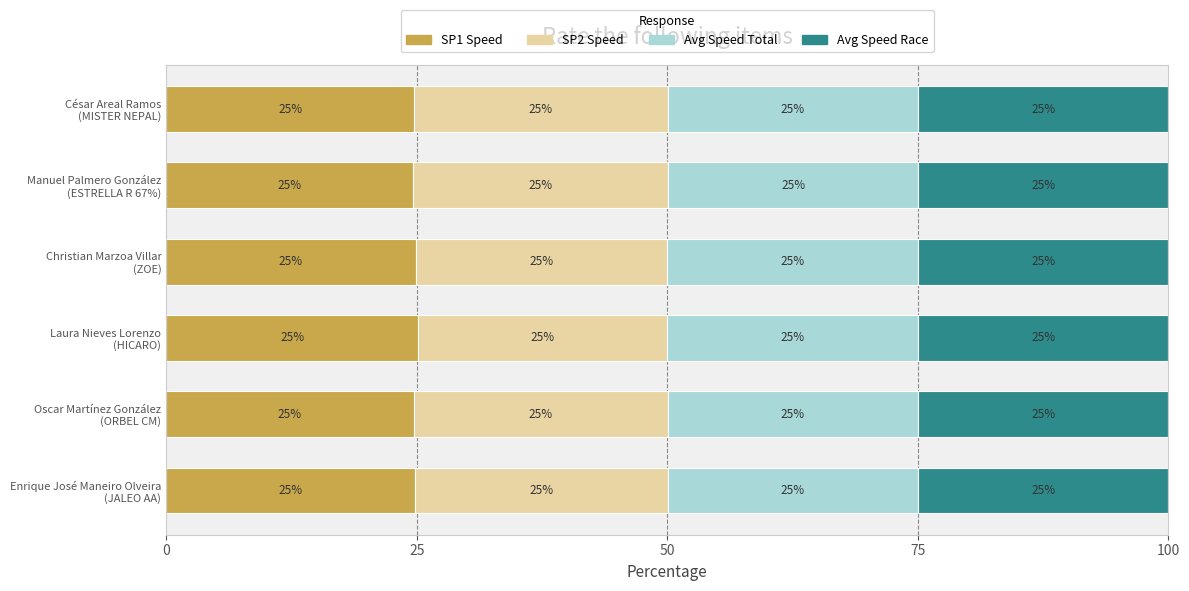

What is the lowest value of the SP1 Speed series?

24.6